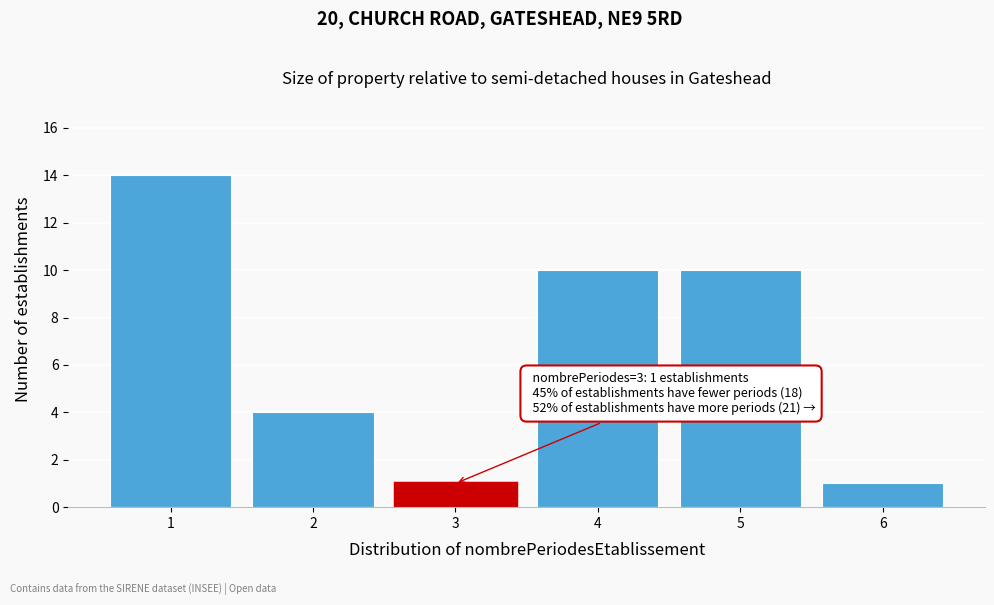

Reading right to left, list all the values displayed in this chart.

6=1	5=10	4=10	3=1	2=4	1=14